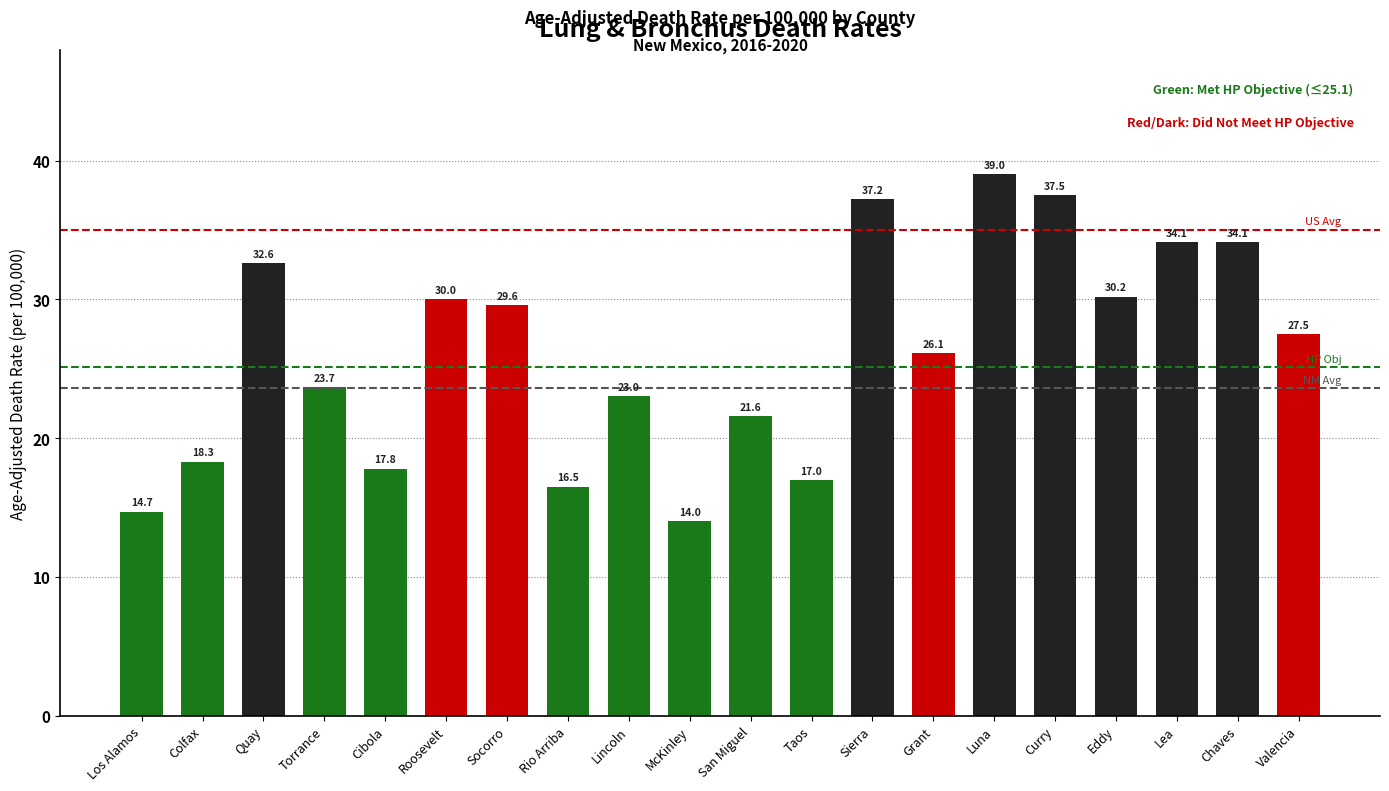

How many data points are above 27?

10